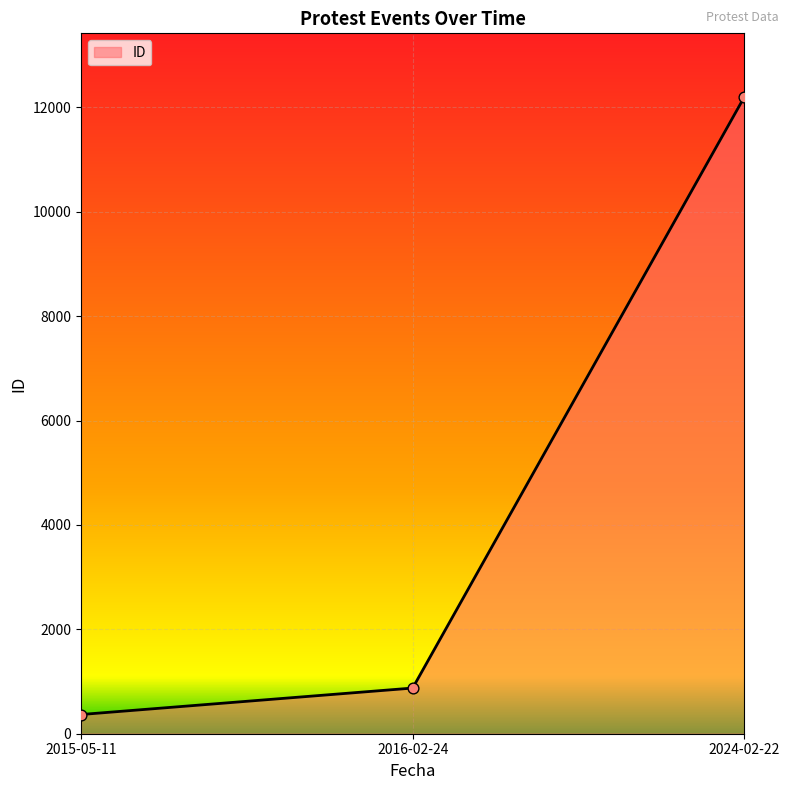

Which has a higher value, 2024-02-22 or 2016-02-24?

2024-02-22